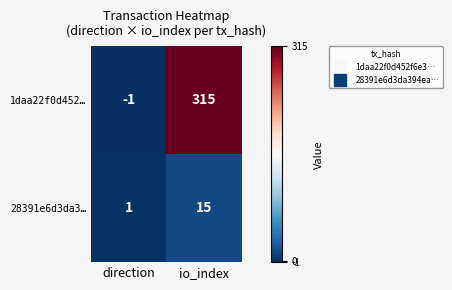

Read the 28391e6d3da3… value at io_index, to the nearest 5.

15